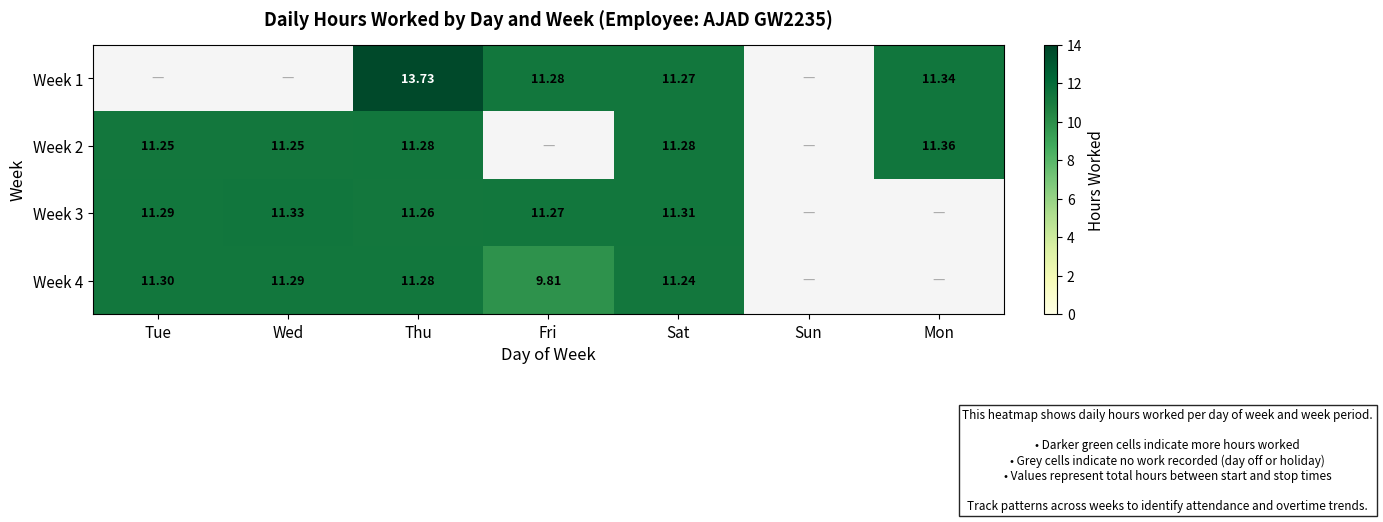

At which category is the sum across all series the highest?

Thu